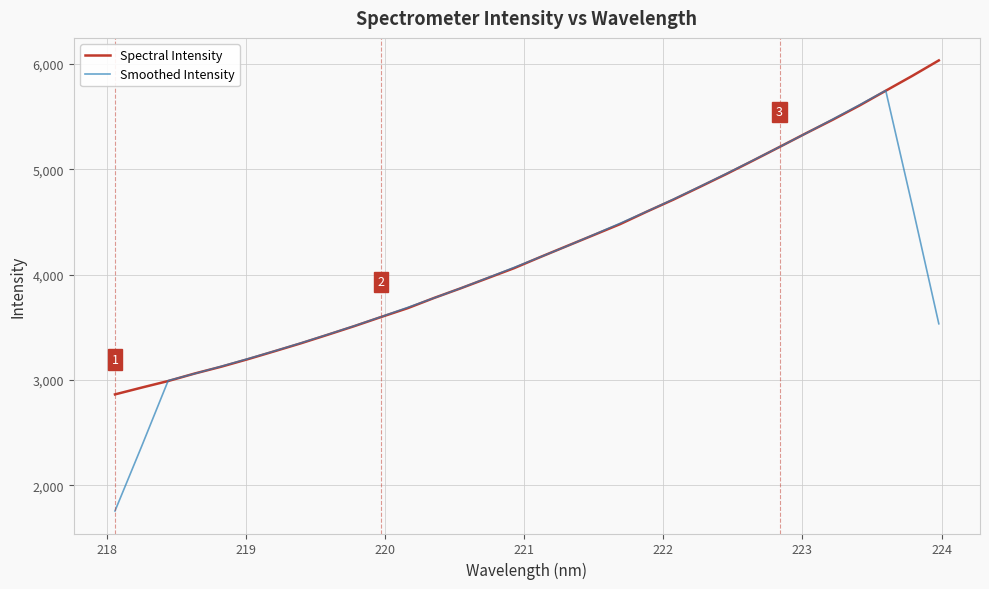

List the series in order of their peak value, highest first.

Spectral Intensity, Smoothed Intensity